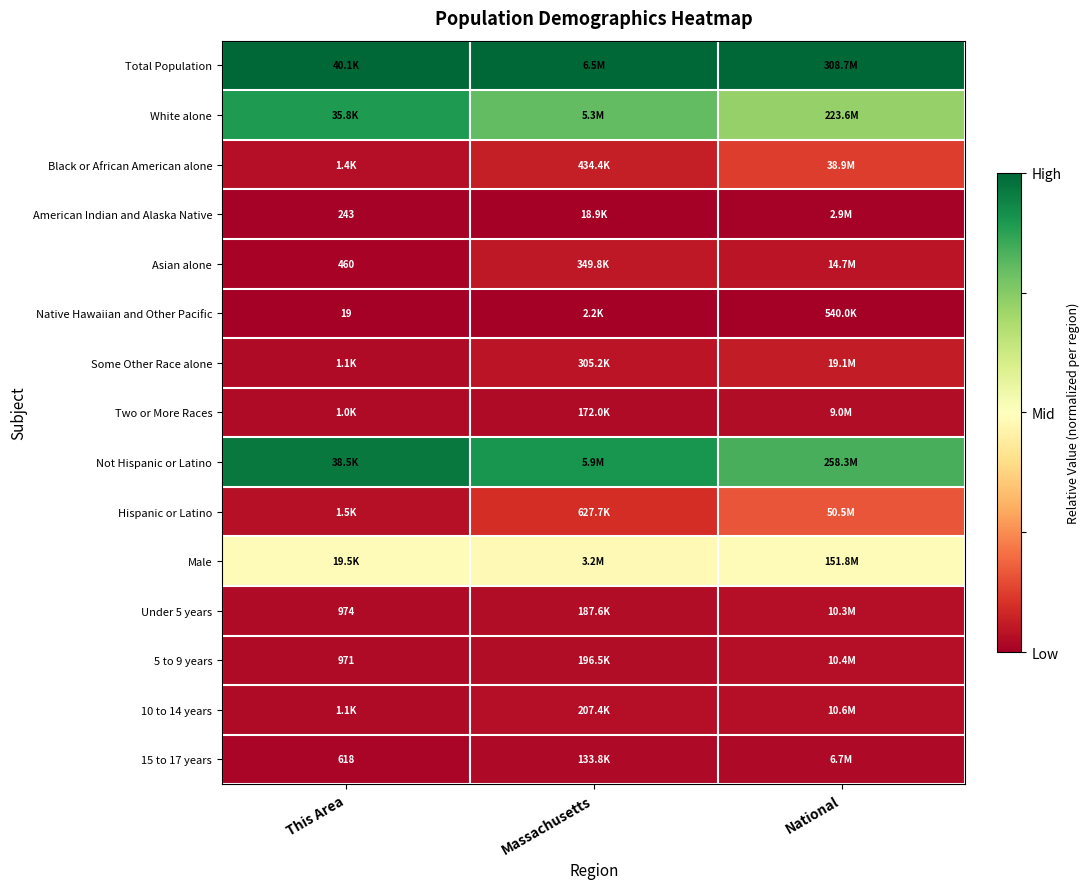

What is the total value across all series at National?

3.6